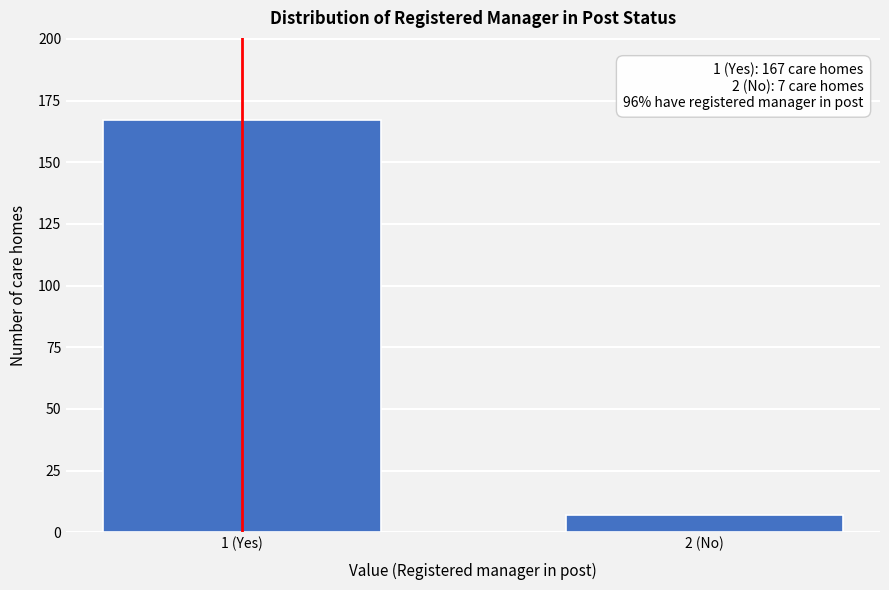

Reading left to right, transcribe all the data shown in this chart.

167	7